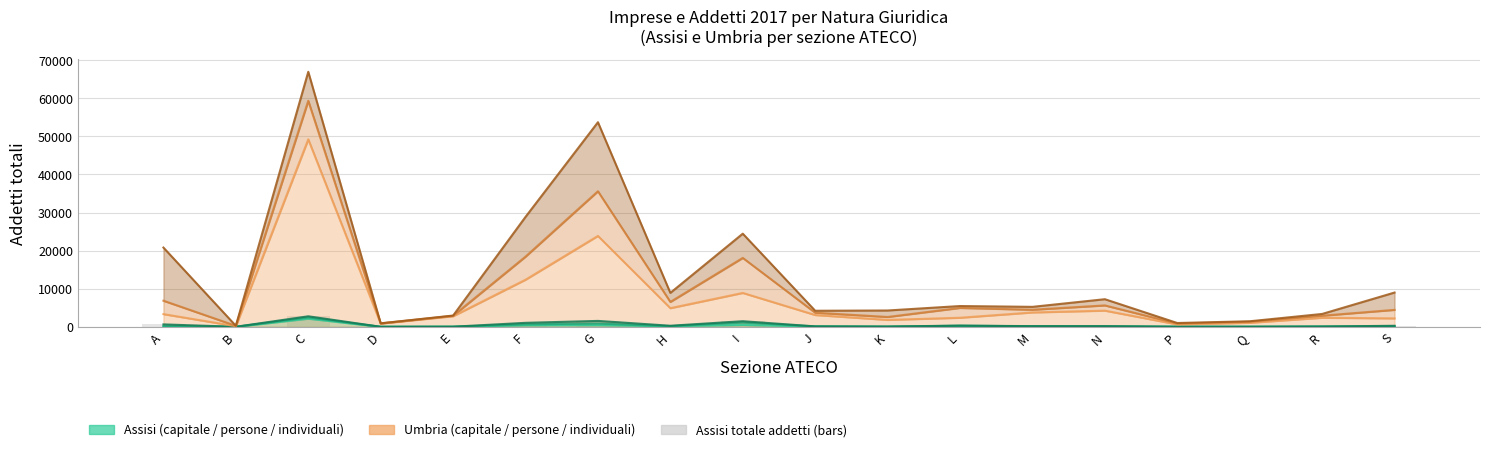

Reading left to right, transcribe all the data shown in this chart.

Assisi - Soc. capitale (addetti): 78	0	2136	1	11	399	430	155	500	71	3	197	109	85	2	1	42	93
Assisi - Soc. persone (addetti): 68	1	323	0	15	247	431	15	639	27	28	101	29	15	10	12	21	42
Assisi - Imp. individuali (addetti): 488	0	303	0	0	396	686	107	330	11	43	11	35	74	16	3	11	135
Umbria - Soc. capitale (addetti): 3328	167	49223	855	2778	12359	23861	4896	8893	3096	1813	2379	3768	4247	629	1053	2380	2215
Umbria - Soc. persone (addetti): 3523	86	10111	32	119	6060	11727	1634	9194	603	766	2581	712	1369	221	276	534	2233
Umbria - Imp. individuali (addetti): 13952	12	7617	27	53	10437	18127	2377	6364	515	1705	493	759	1630	147	124	461	4548